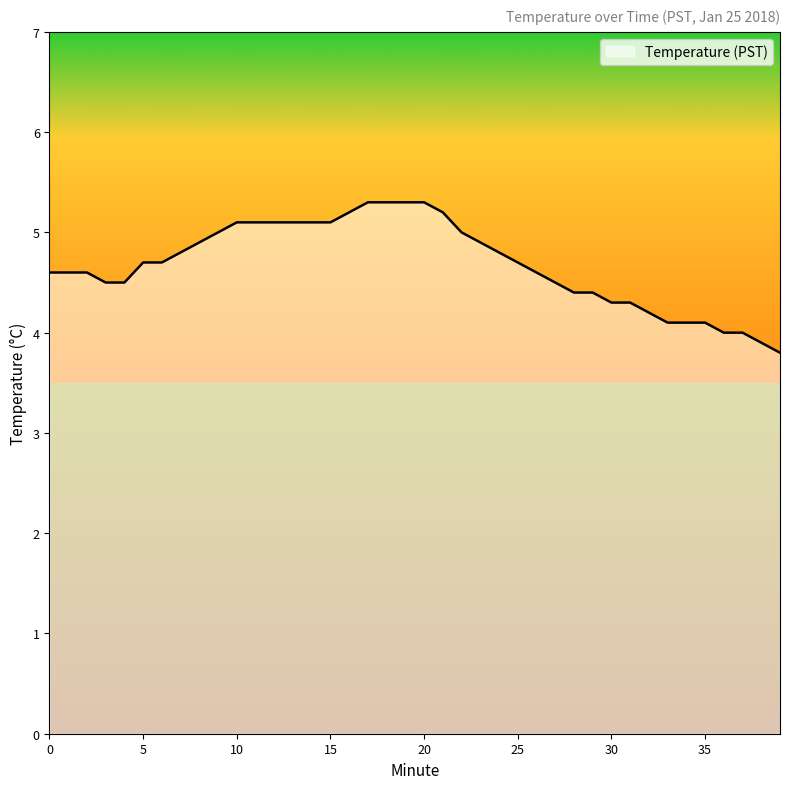

What is the difference between the maximum and minimum values?

1.5